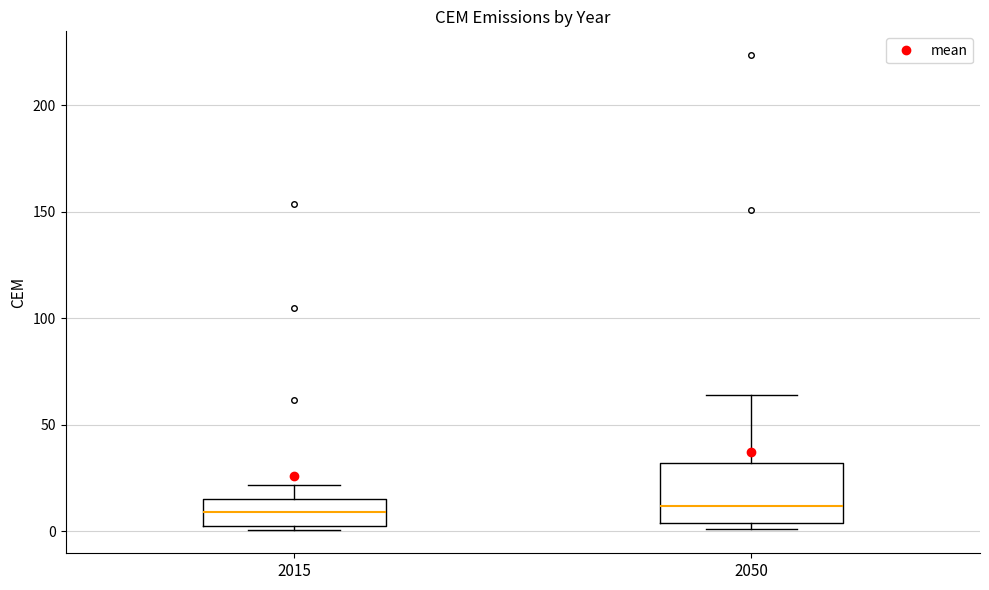

Reading left to right, transcribe this box plot: for each box, give where its median line is, the range the box spans, and where its two whiskers end, as read against the y-axis. The values are not printed on the chart, so give them approximately, as read against the axis.

2015: median 10, box 5 to 15, whiskers 0 to 20
2050: median 10, box 5 to 30, whiskers 0 to 65